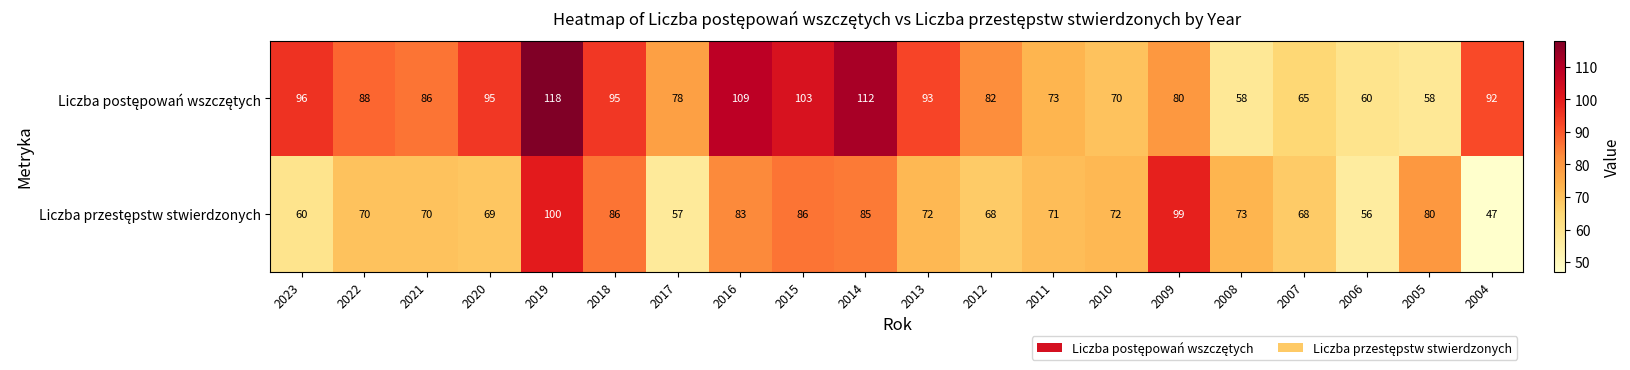

What is the maximum value shown in the chart?

118